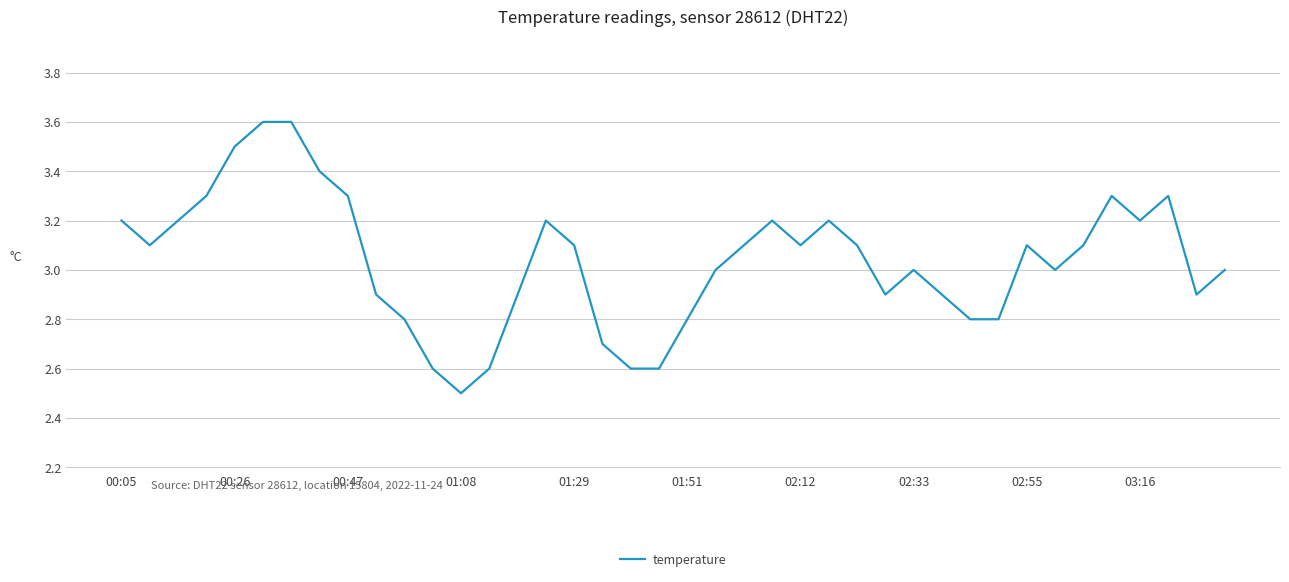

What is the minimum value shown in the chart?

2.5